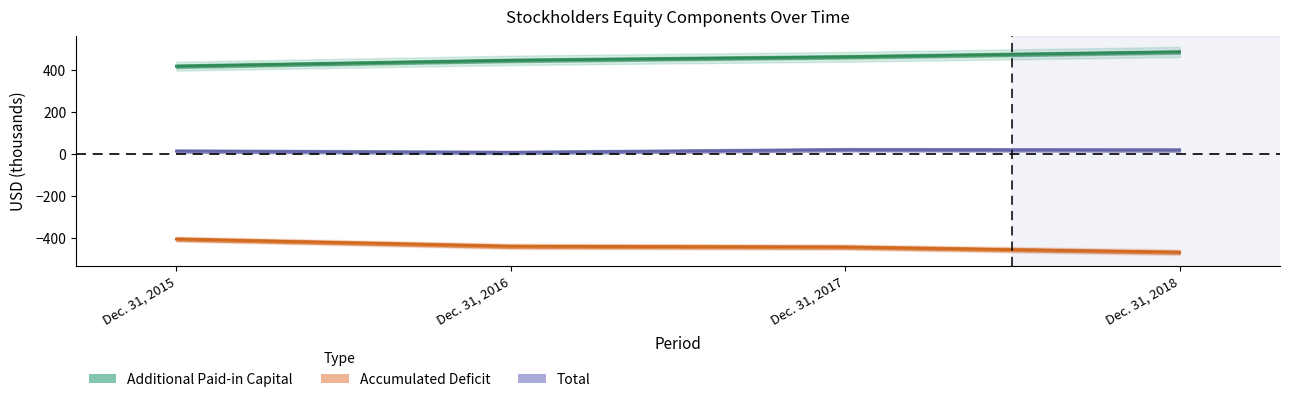

Reading left to right, extract all data points from this chart.

Additional Paid-in Capital: Dec. 31, 2015=420.5	Dec. 31, 2016=448.4	Dec. 31, 2017=465.2	Dec. 31, 2018=488.6
Accumulated Deficit: Dec. 31, 2015=-405.6	Dec. 31, 2016=-440.1	Dec. 31, 2017=-443.8	Dec. 31, 2018=-468.6
Total: Dec. 31, 2015=14.9	Dec. 31, 2016=8.3	Dec. 31, 2017=21.5	Dec. 31, 2018=20.0